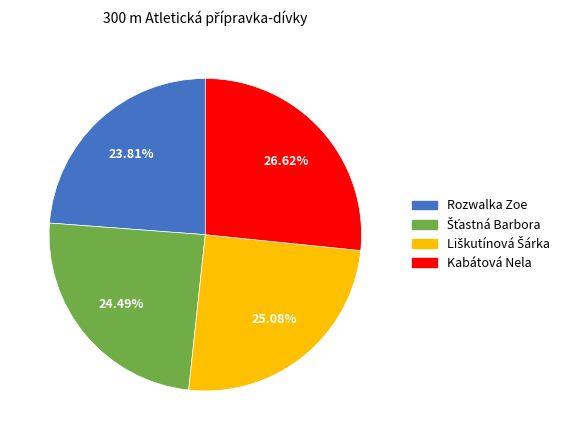

The Rozwalka Zoe slice represents 9% of the pie. True or false?

False